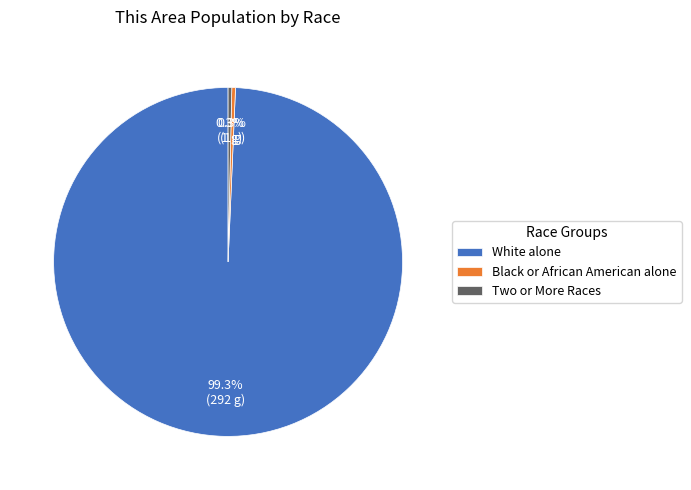

What is the largest slice in the pie chart?

White alone